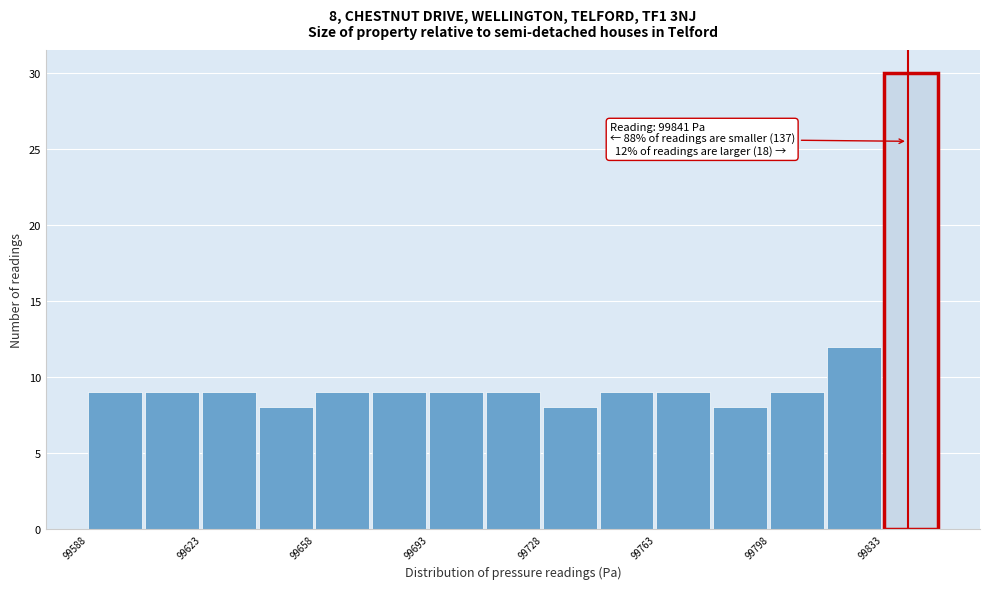

Read against the x-axis, roughly where is the centre of the tallest bar?

99840